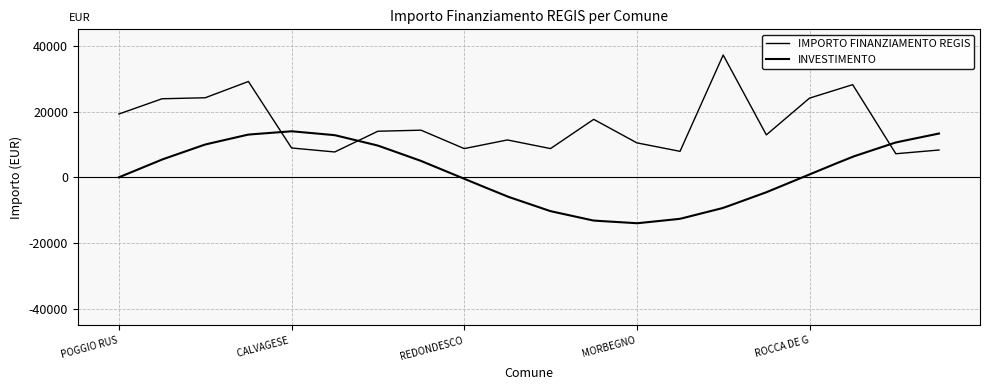

At which category does the data reach its first local valley?

OLIVETO LARIO